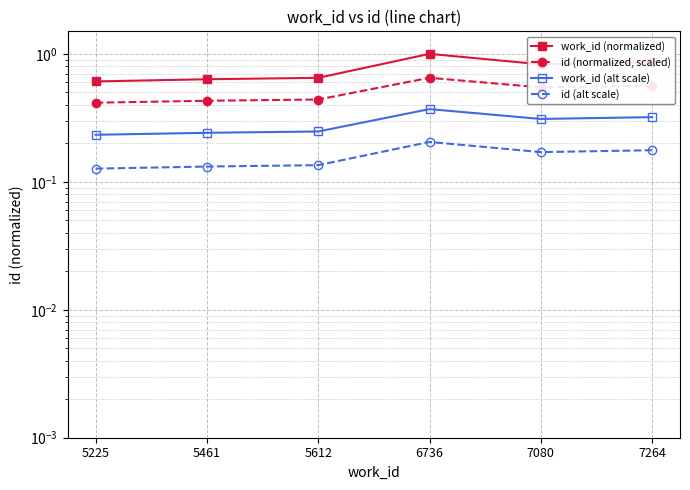

Reading left to right, list all the values displayed in this chart.

work_id (normalized): 5225=0.6	5461=0.6	5612=0.6	6736=1.0	7080=0.8	7264=0.9
id (normalized, scaled): 5225=0.4	5461=0.4	5612=0.4	6736=0.7	7080=0.5	7264=0.6
work_id (alt scale): 5225=0.2	5461=0.2	5612=0.2	6736=0.4	7080=0.3	7264=0.3
id (alt scale): 5225=0.1	5461=0.1	5612=0.1	6736=0.2	7080=0.2	7264=0.2